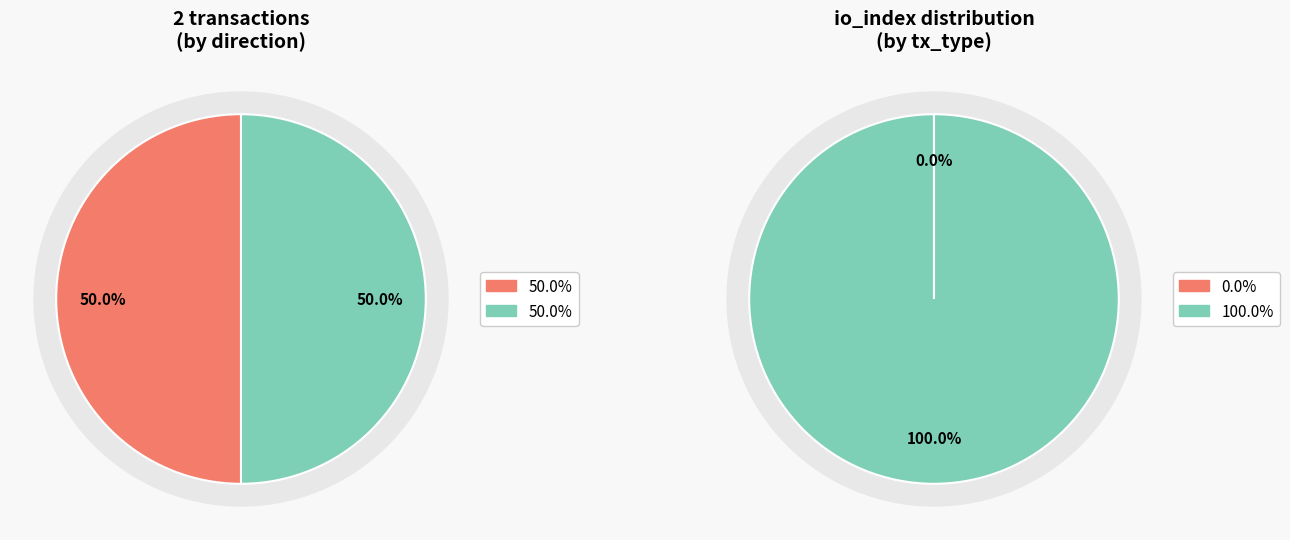

Count the number of slices in the pie.

2